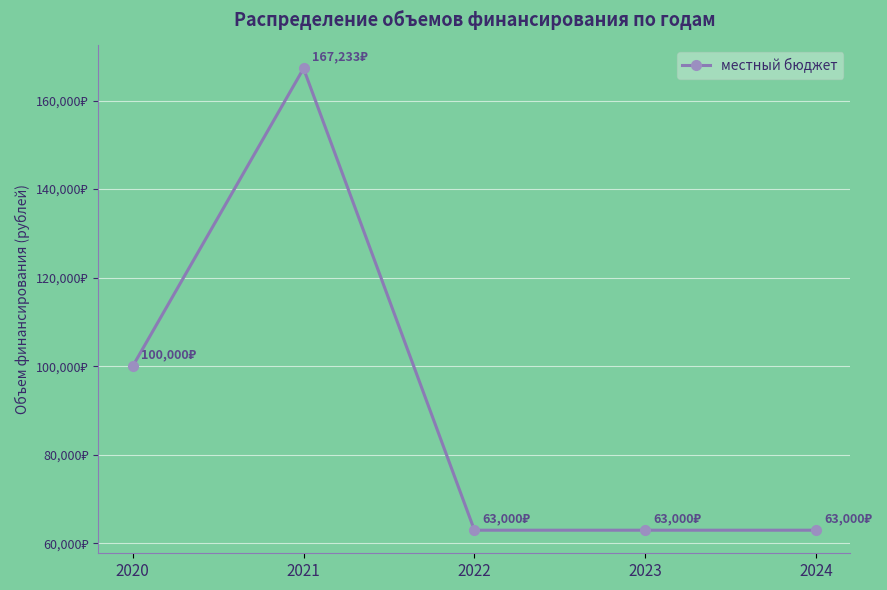

Does the chart have visible grid lines?

Yes